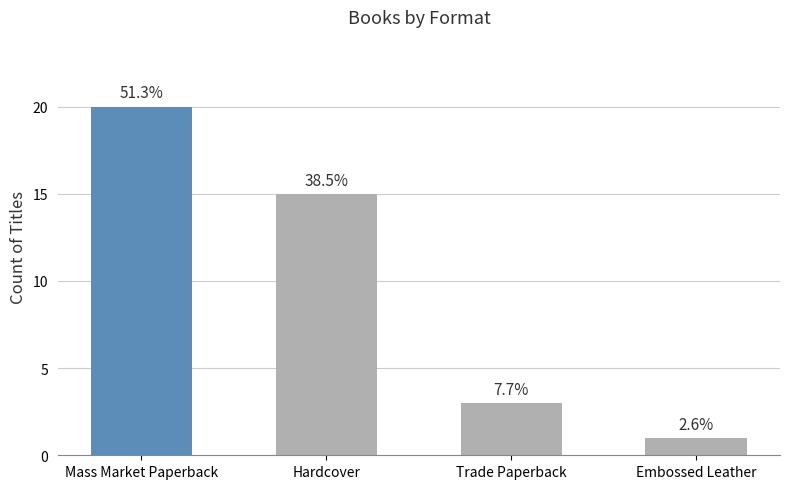

Is it true that the value at Embossed Leather is 2?

False